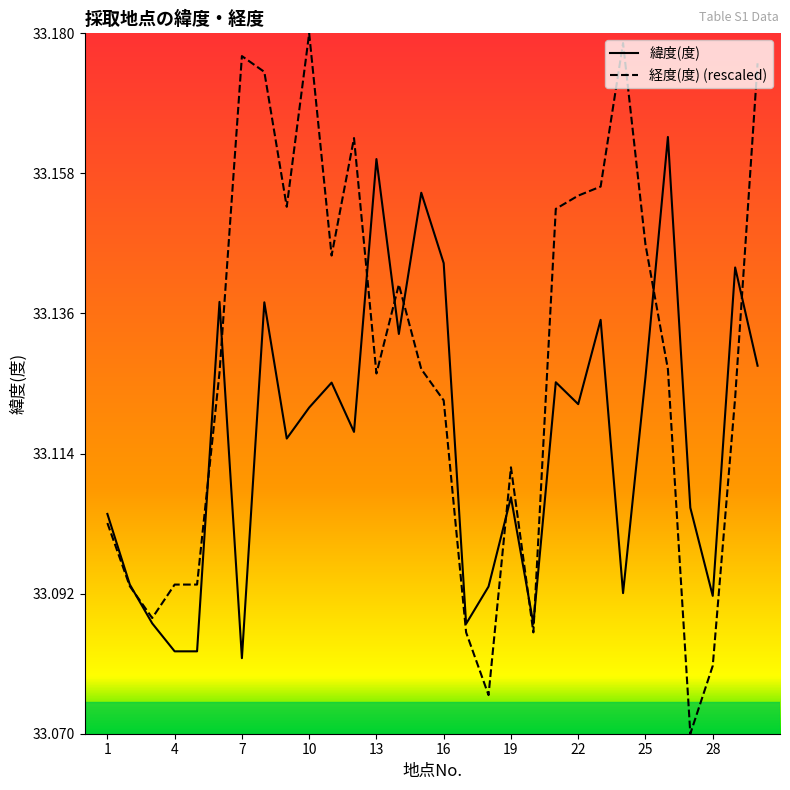

Which series has the largest total across all categories?

経度(度) (rescaled)